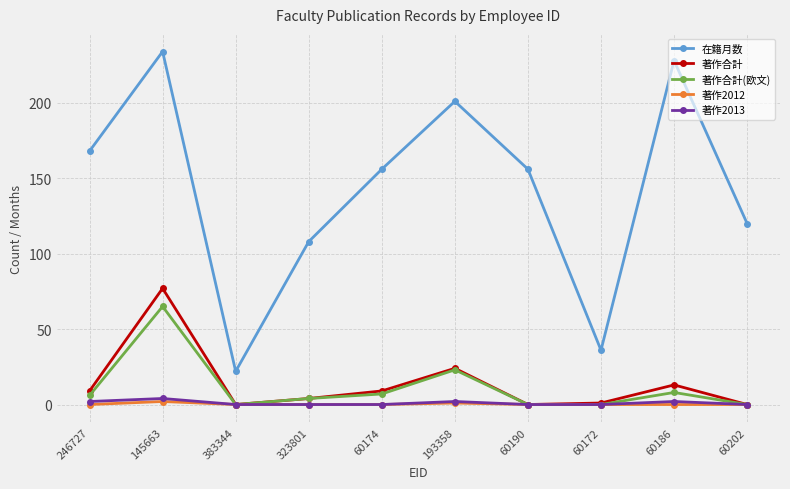

Where is the first local maximum for 著作合計?

145663